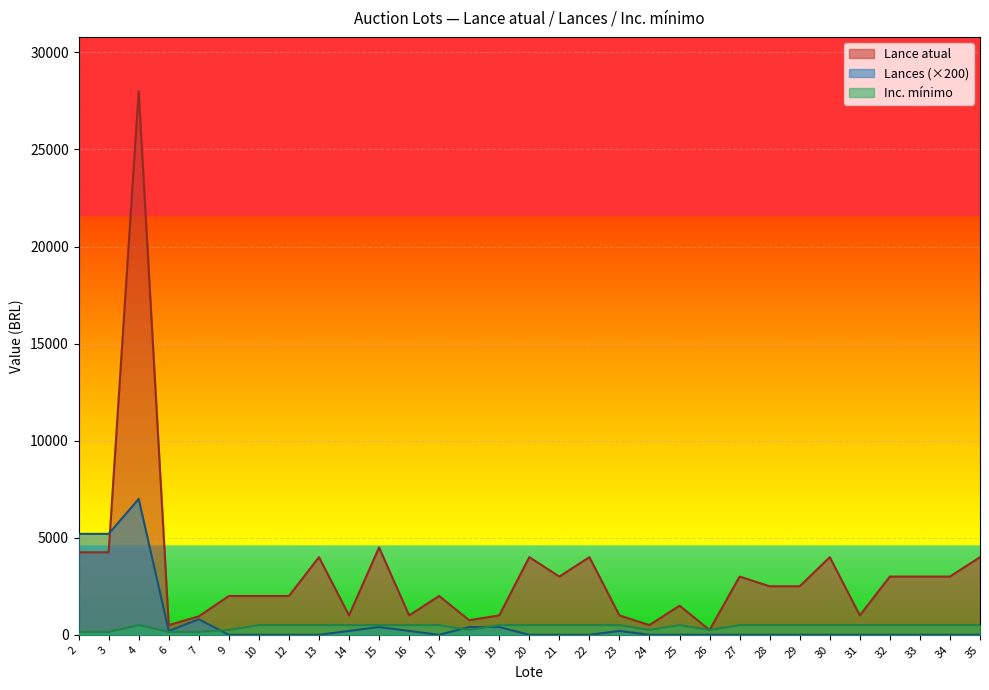

How many interior local valleys does the Inc. mínimo series have?

3